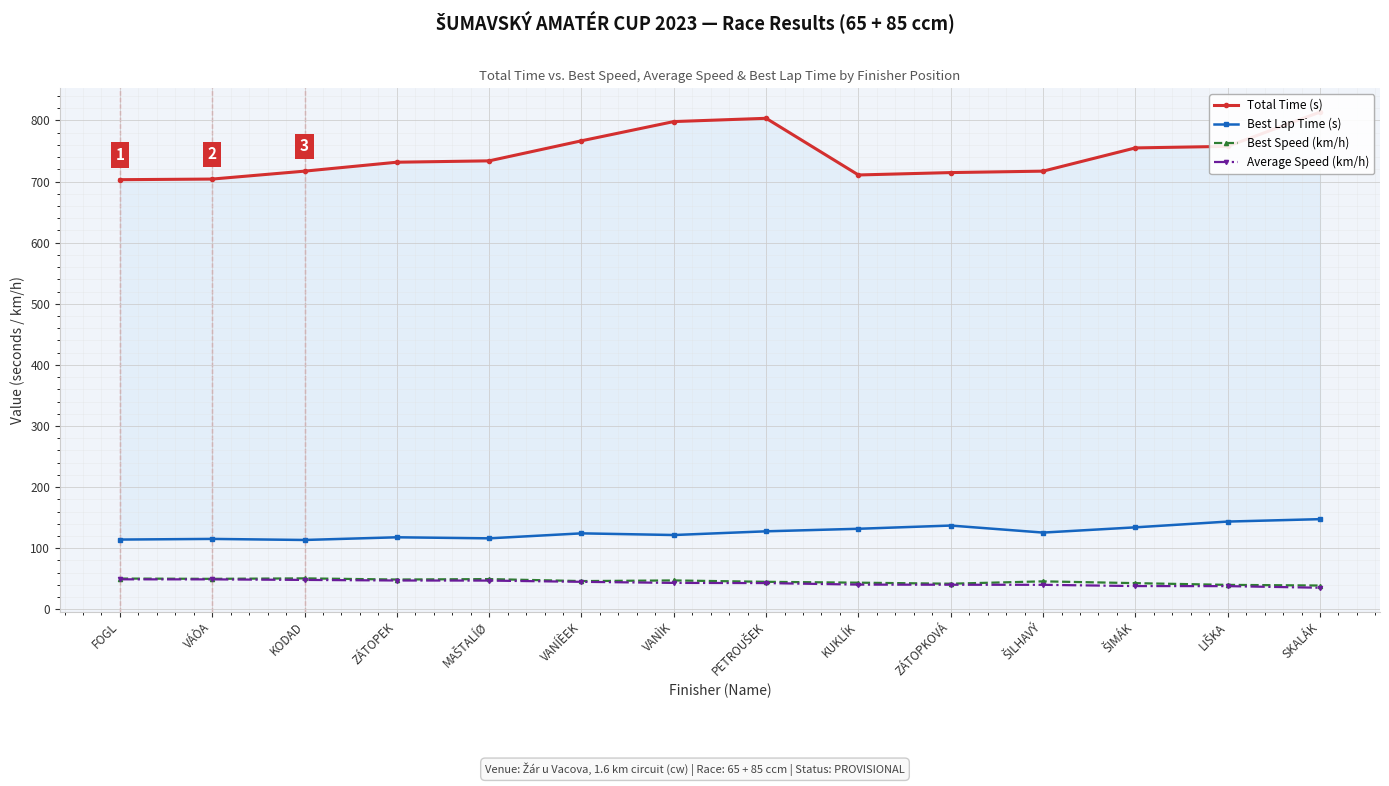

Is it true that Average Speed (km/h) equals 38.0 at LIŠKA?

True